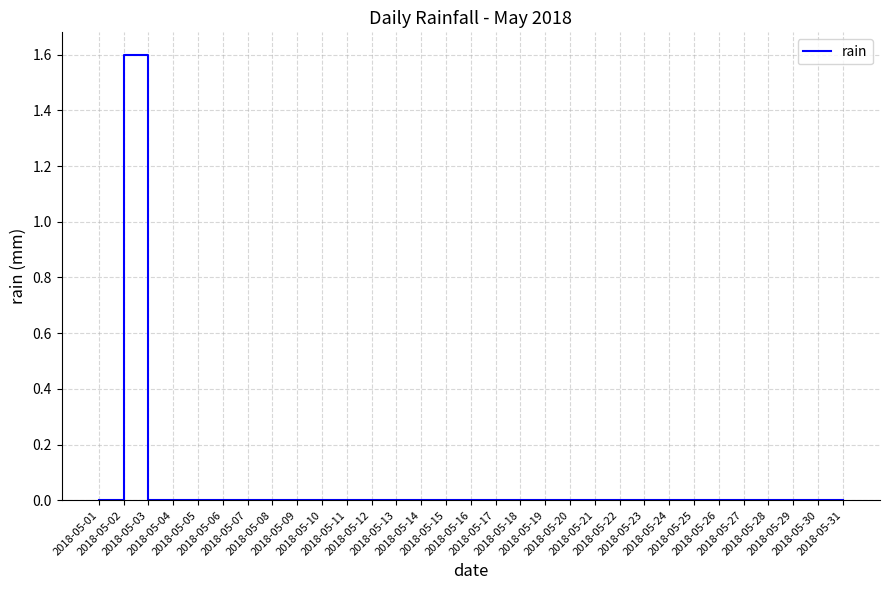

Does the chart display data point markers on the line(s)?

No